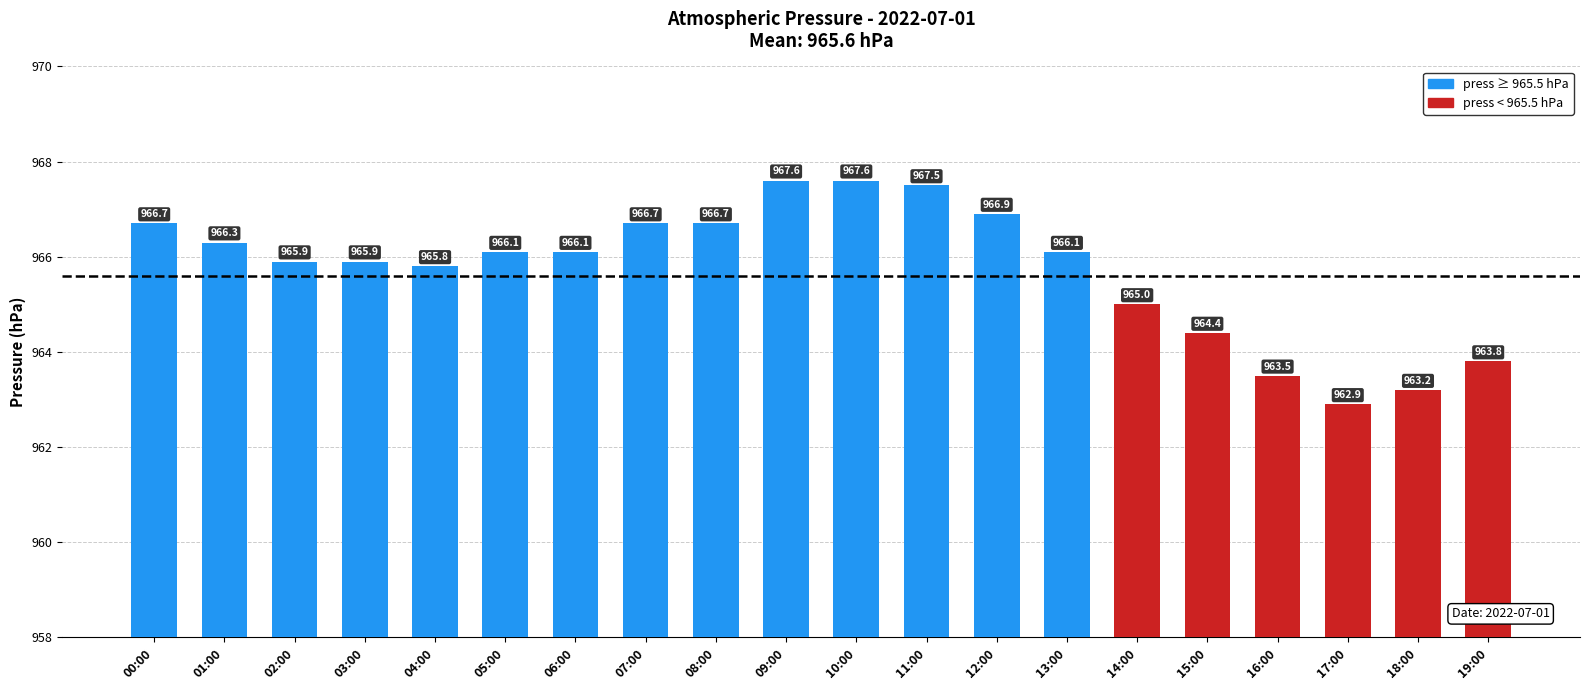

What is the value of the 20th bar from the left?

963.8